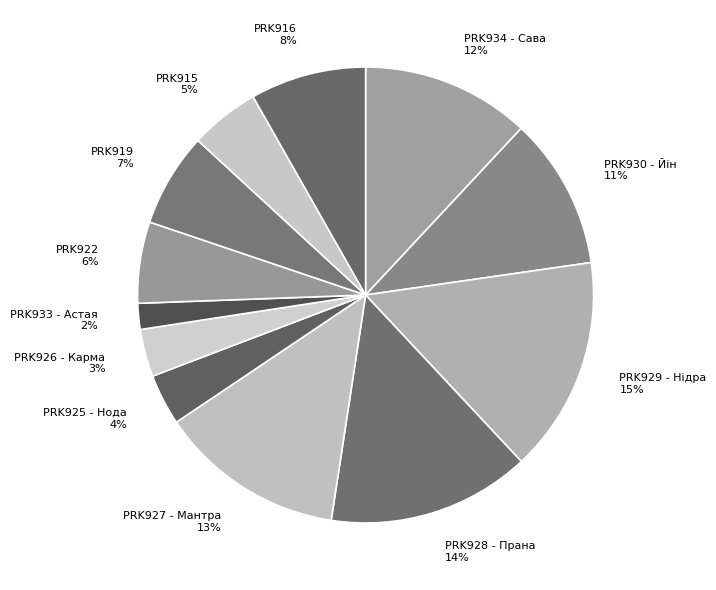

To the nearest percent, what portion does PRK934 - Сава represent?

12%